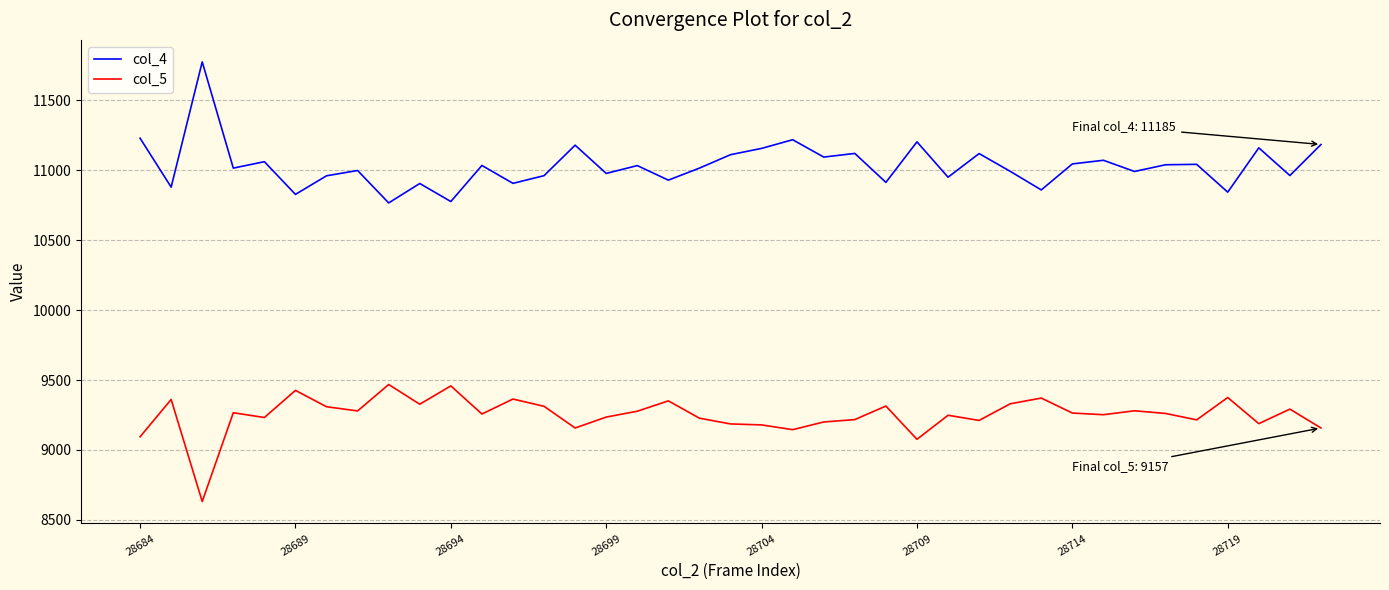

What is the greatest value displayed?

11776